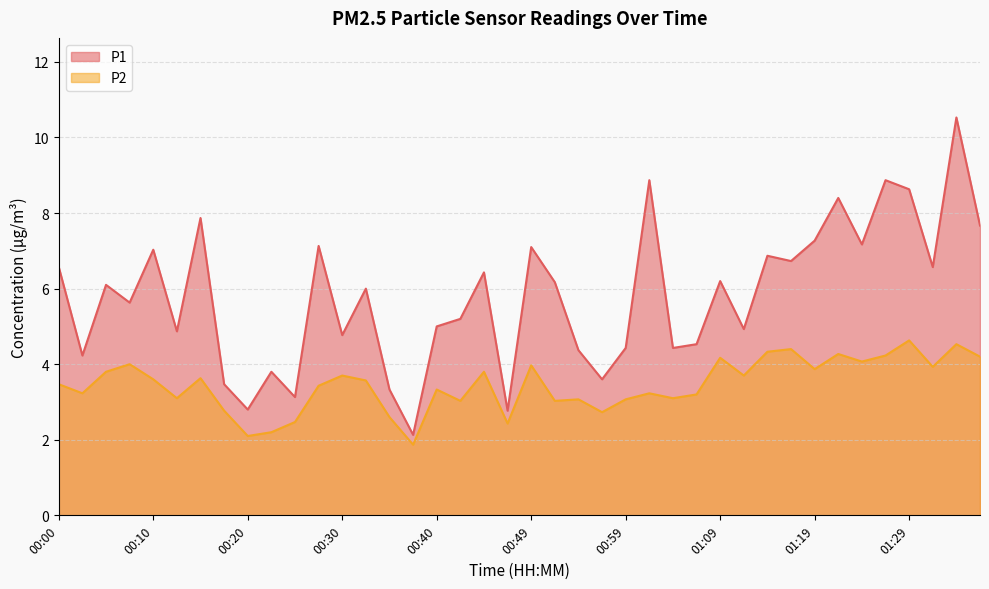

List the series in order of their overall mean, lowest first.

P2, P1